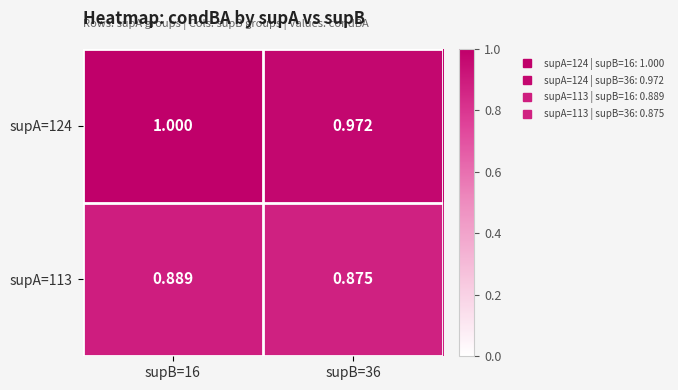

Is the value of supA=113 at supB=36 greater than the value of supA=124 at supB=36?

No